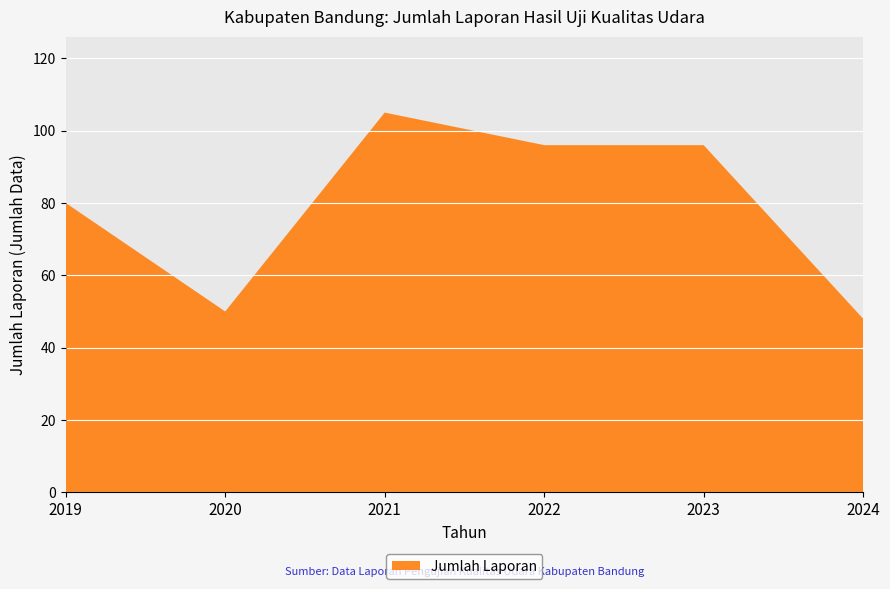

Reading left to right, what are all the values shown in this chart?

80	50	105	96	96	48